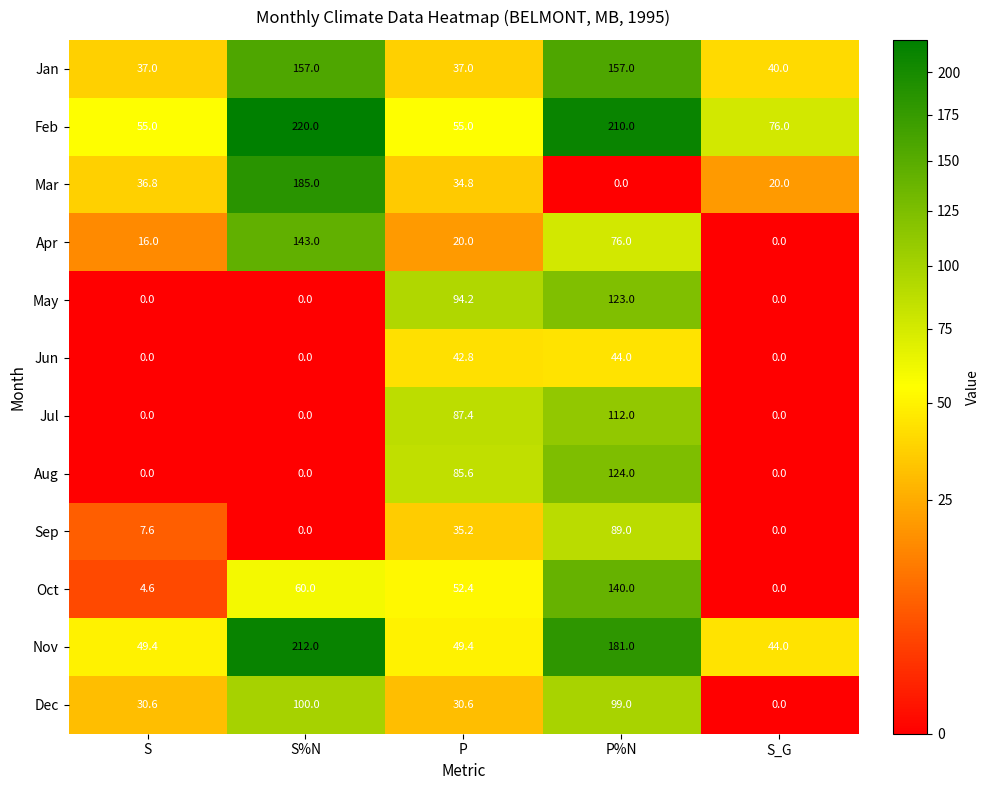

List the series in order of their peak value, highest first.

Feb, Nov, Mar, Jan, Apr, Oct, Aug, May, Jul, Dec, Sep, Jun